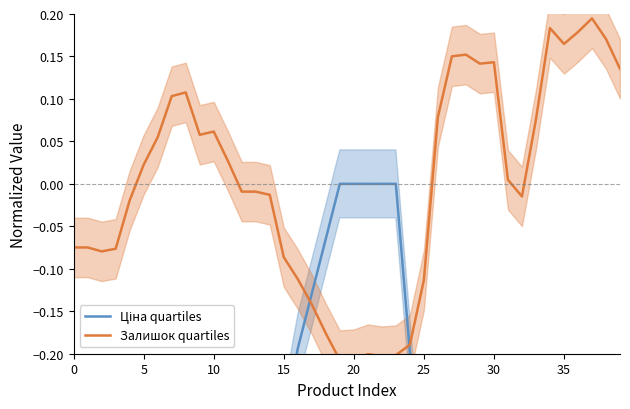

Between 25 and 32, which series saw the biggest shift?

Ціна quartiles